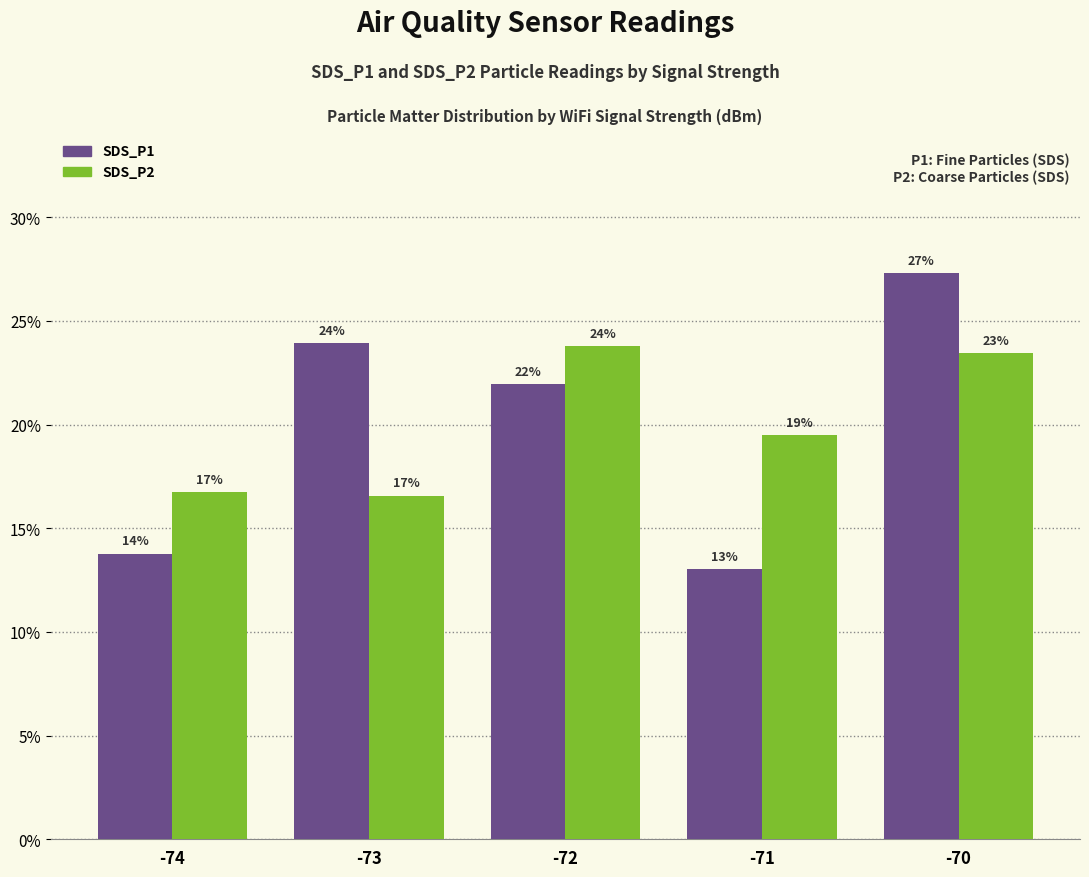

What is the approximate value of SDS_P2 at -71?

19.5